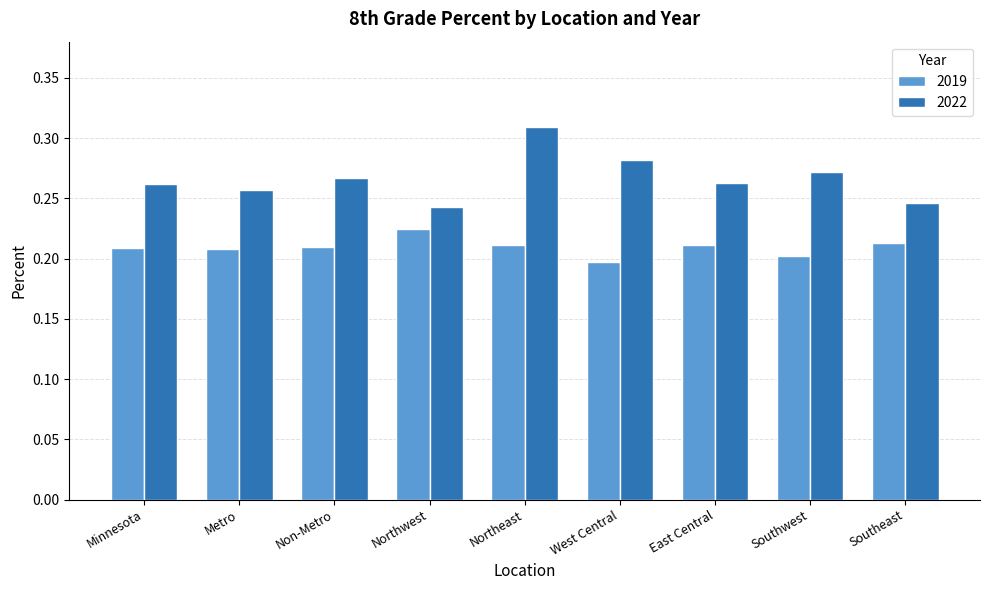

What is the label of the 8th bar from the left?

Southwest